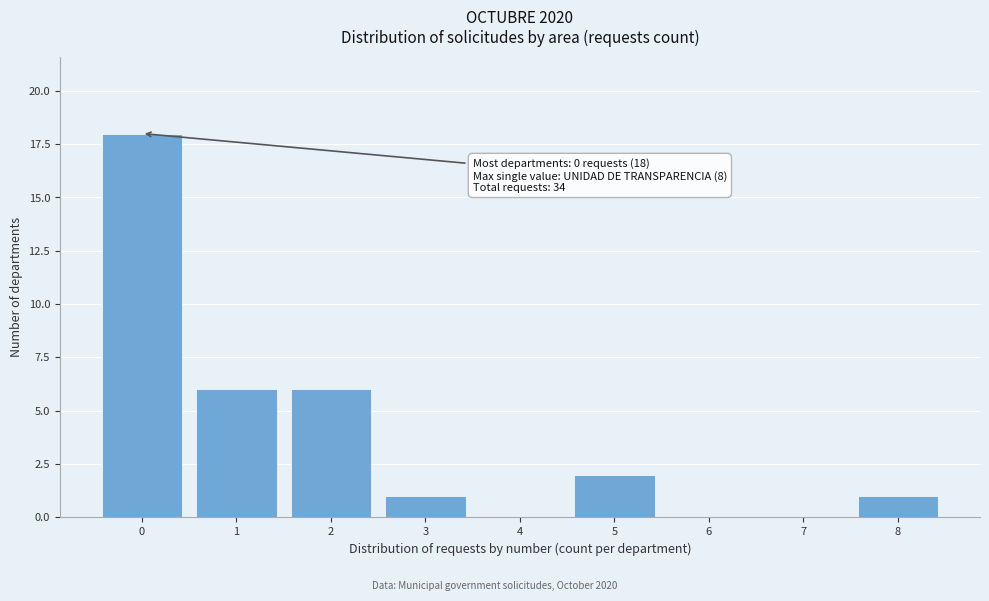

Which range on the x-axis has the tallest bar?

-0.5 to 0.5